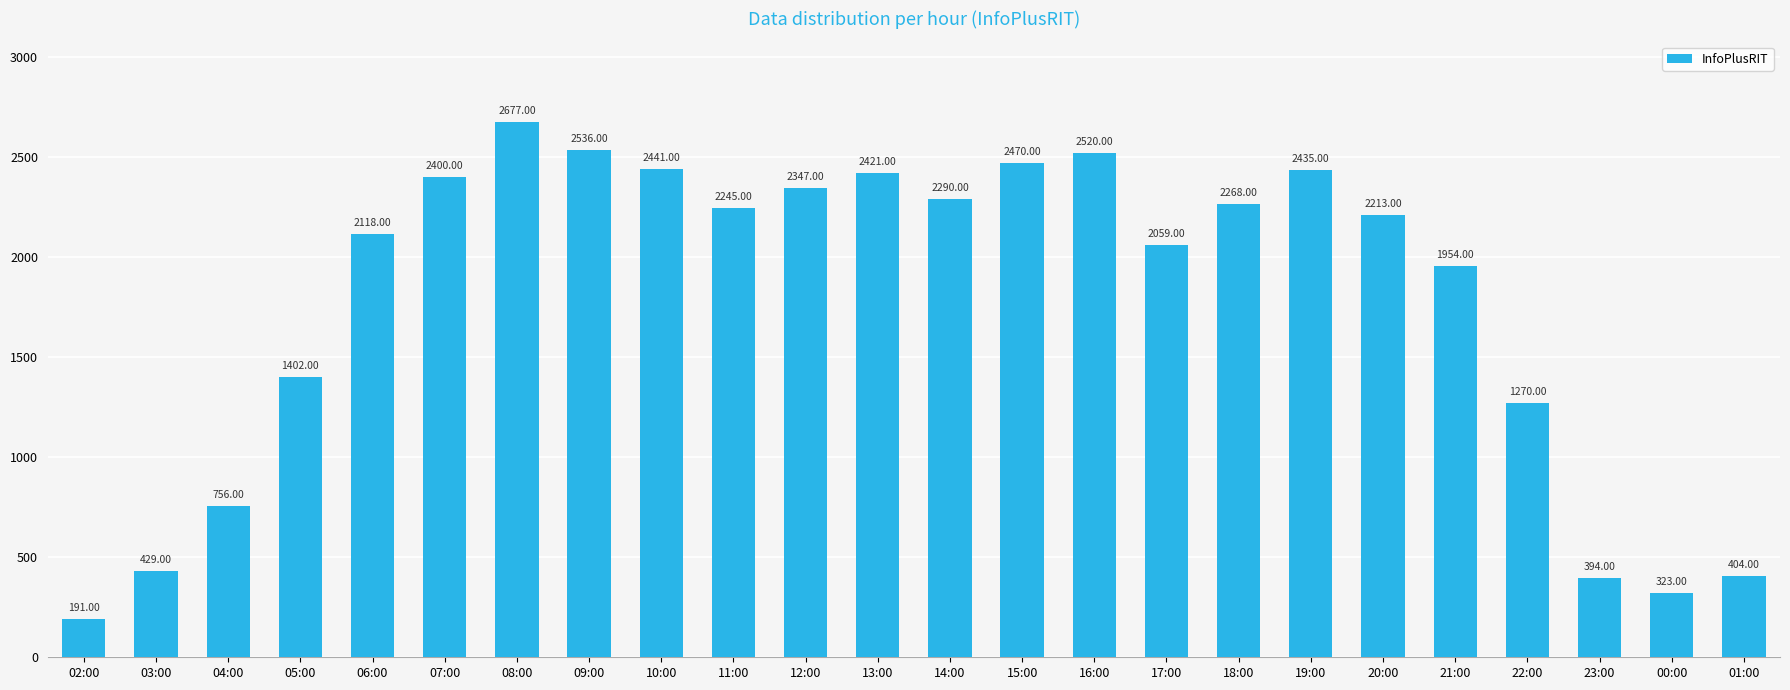

The chart shows a value of 3821 at 12:00. True or false?

False